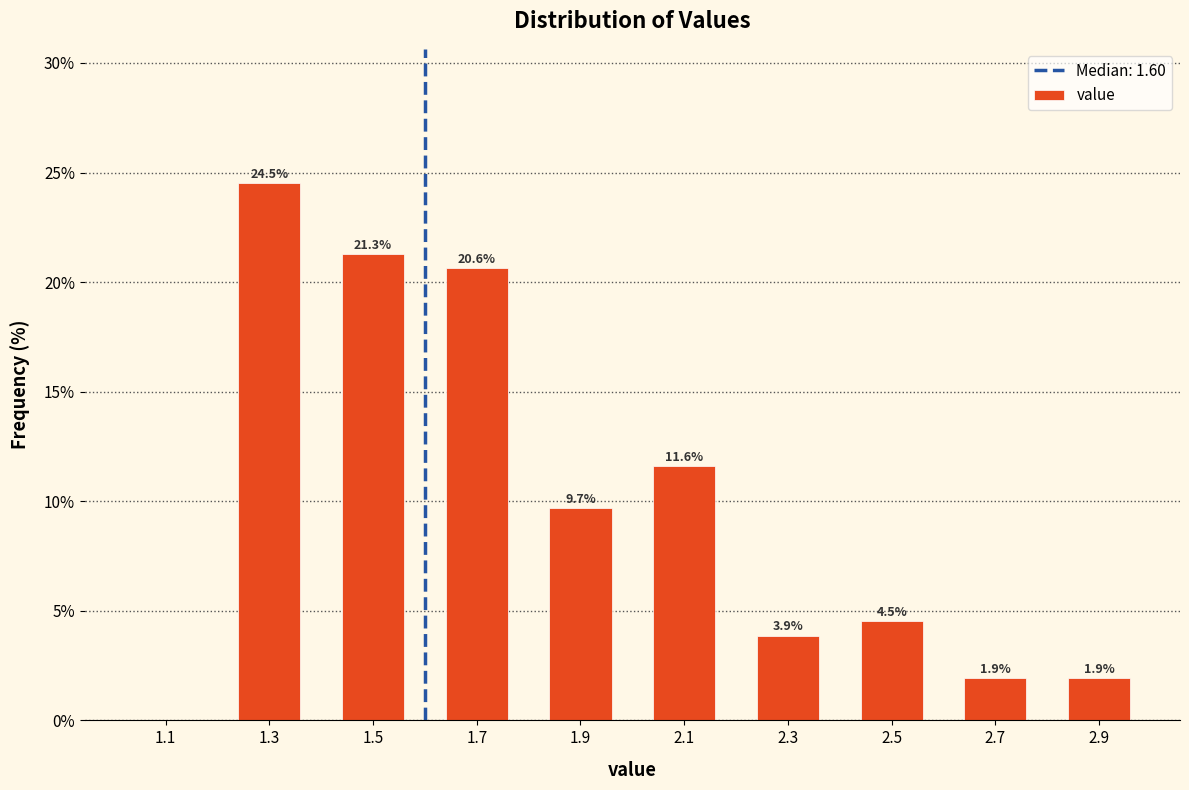

Which range on the x-axis has the tallest bar?

1.2 to 1.4